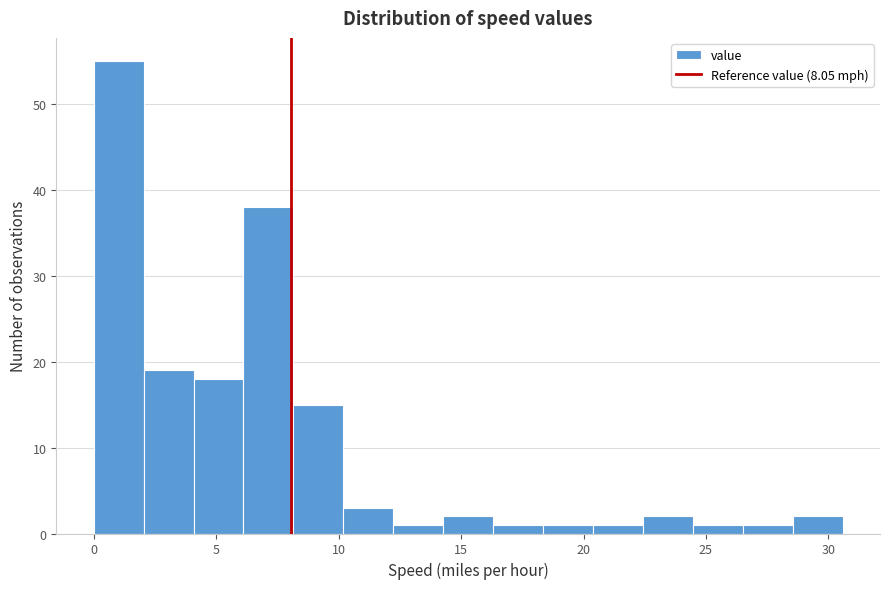

Reading left to right, list every bar in this chart as the range it spans on the x-axis followed by its height. Neither the bar edges nor the heights are printed on the chart, so give them approximately, as read against the axes.

0.0 to 2.0: 55
2.0 to 4.0: 19
4.0 to 6.0: 18
6.0 to 8.0: 38
8.0 to 10.0: 15
10.0 to 12.0: 3
12.0 to 14.5: 1
14.5 to 16.5: 2
16.5 to 18.5: 1
18.5 to 20.5: 1
20.5 to 22.5: 1
22.5 to 24.5: 2
24.5 to 26.5: 1
26.5 to 28.5: 1
28.5 to 30.5: 2